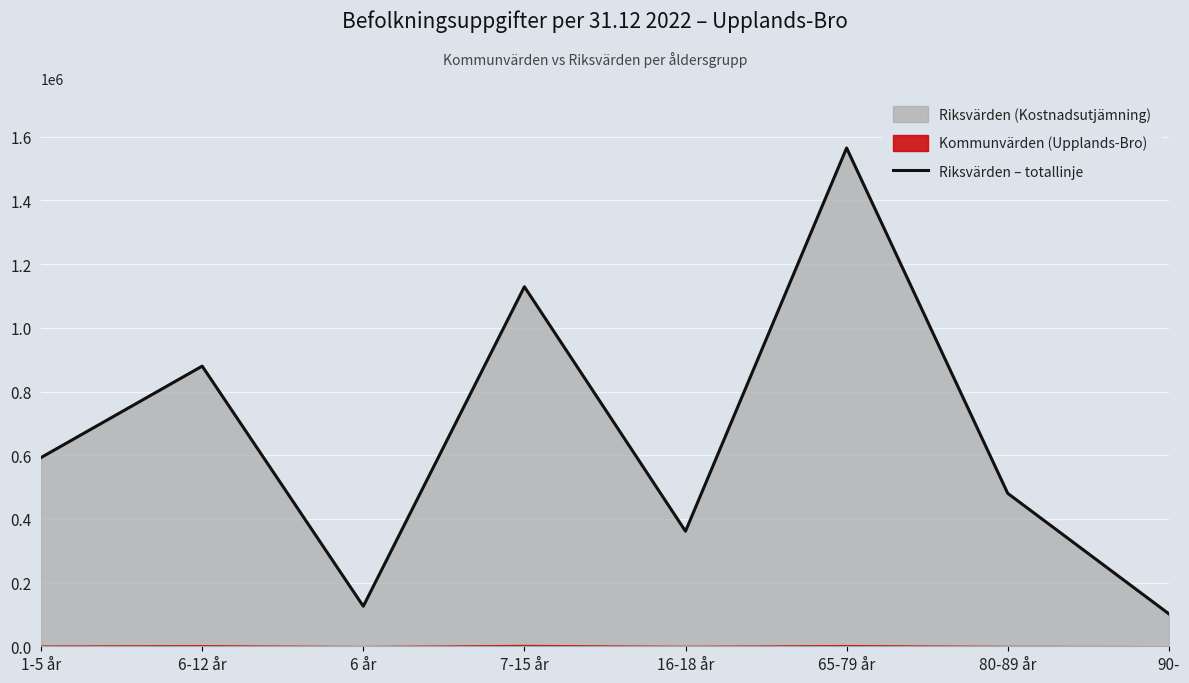

How many points are lower than both their immediate neighbors (excluding endpoints)?

2